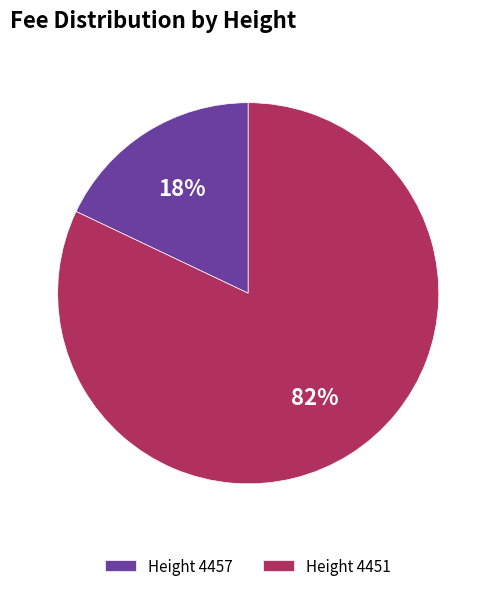

Which slice is the largest?

Height 4451